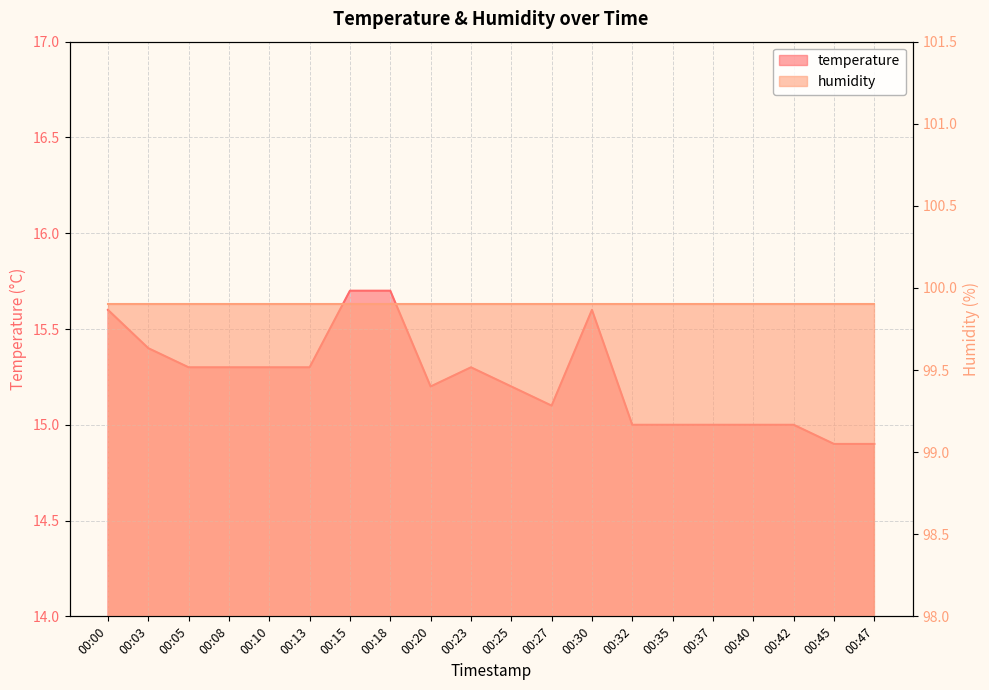

Reading right to left, transcribe all the data shown in this chart.

00:47=14.9	00:45=14.9	00:42=15.0	00:40=15.0	00:37=15.0	00:35=15.0	00:32=15.0	00:30=15.6	00:27=15.1	00:25=15.2	00:23=15.3	00:20=15.2	00:18=15.7	00:15=15.7	00:13=15.3	00:10=15.3	00:08=15.3	00:05=15.3	00:03=15.4	00:00=15.6